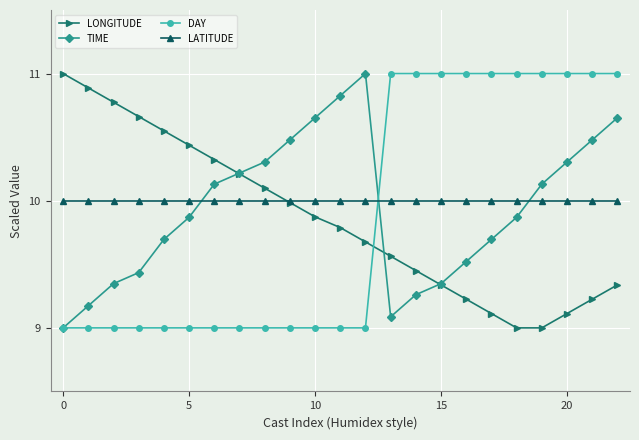

How many interior local valleys does the TIME series have?

1